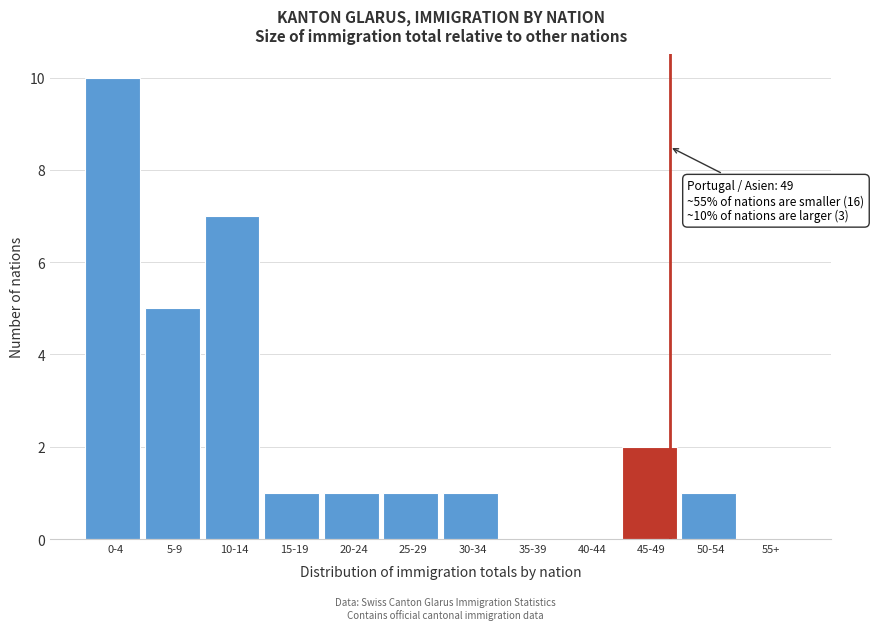

Reading right to left, extract all data points from this chart.

55+=0	50-54=1	45-49=2	40-44=0	35-39=0	30-34=1	25-29=1	20-24=1	15-19=1	10-14=7	5-9=5	0-4=10